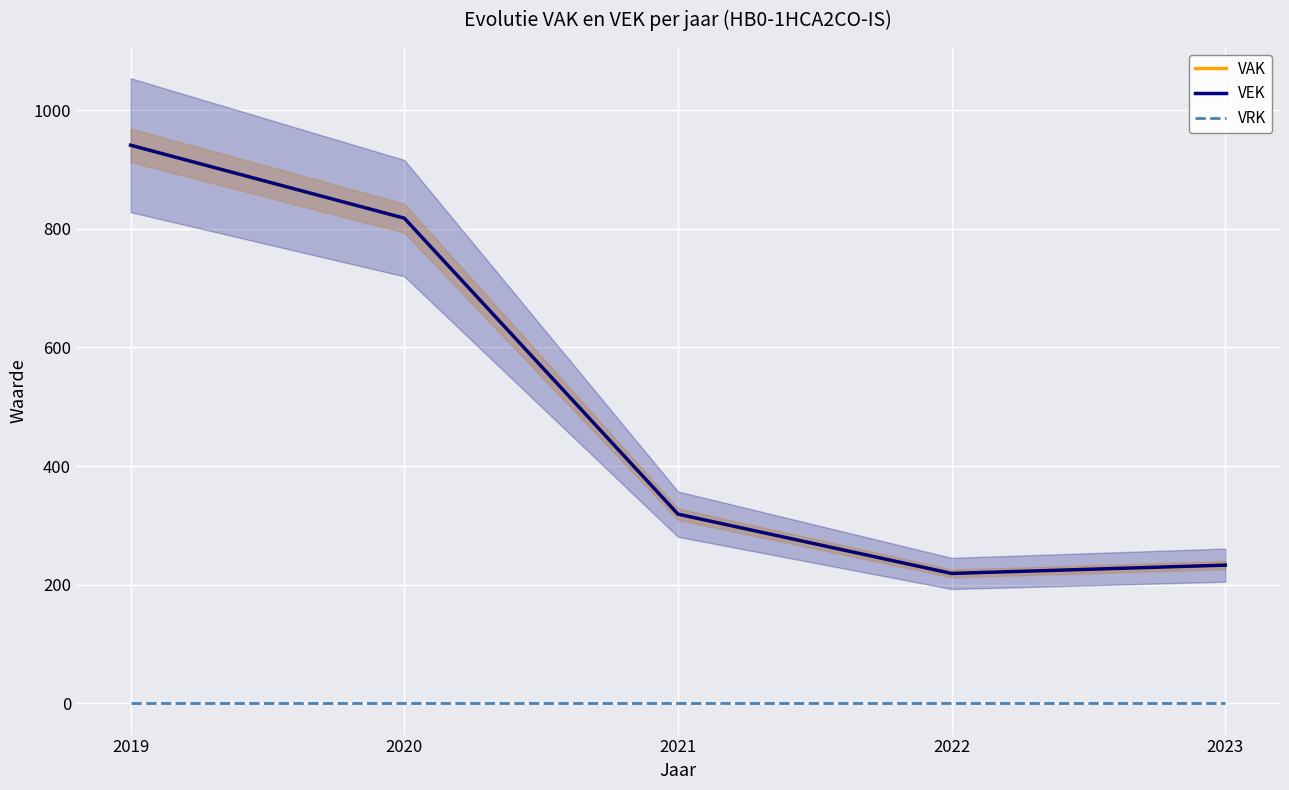

Is the value of VRK at 2023 greater than the value of VEK at 2020?

No